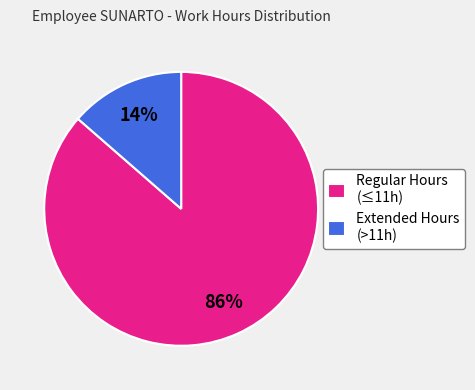

What percentage is the Extended Hours (>11h) slice, to the nearest percent?

14%